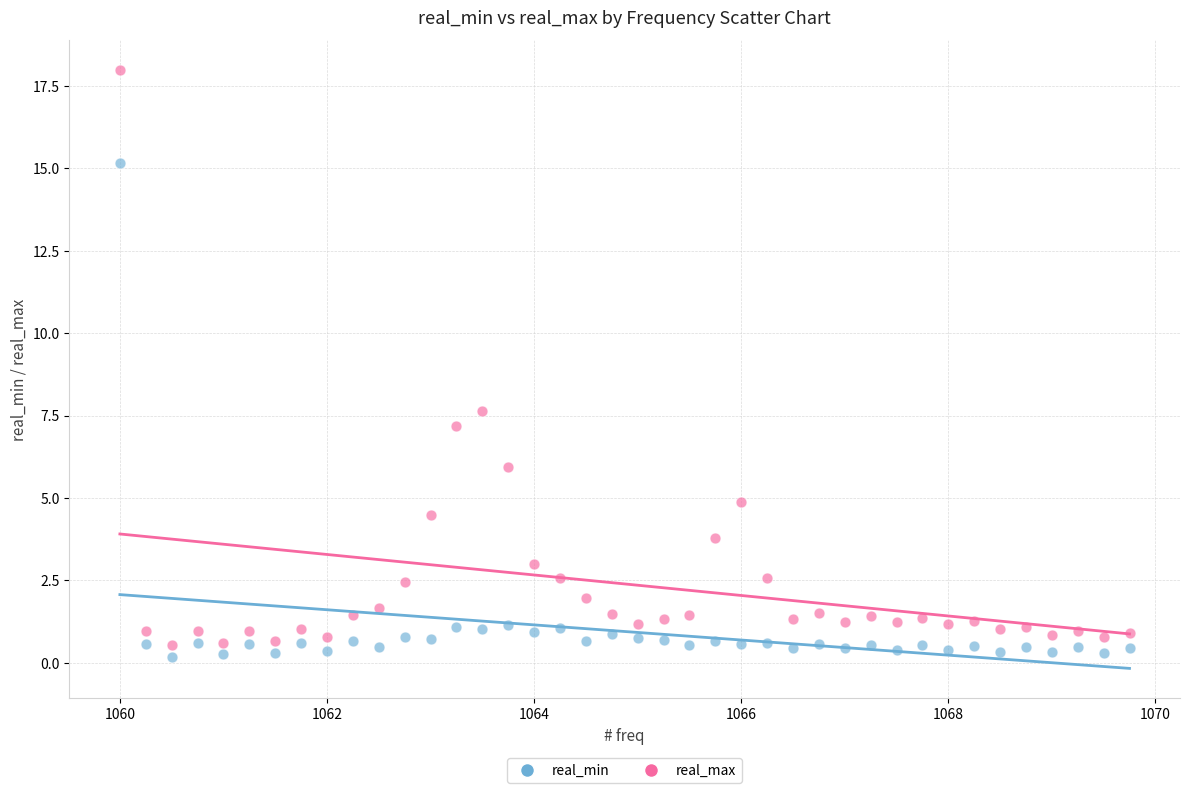

Which series contains the highest Y value?

real_max